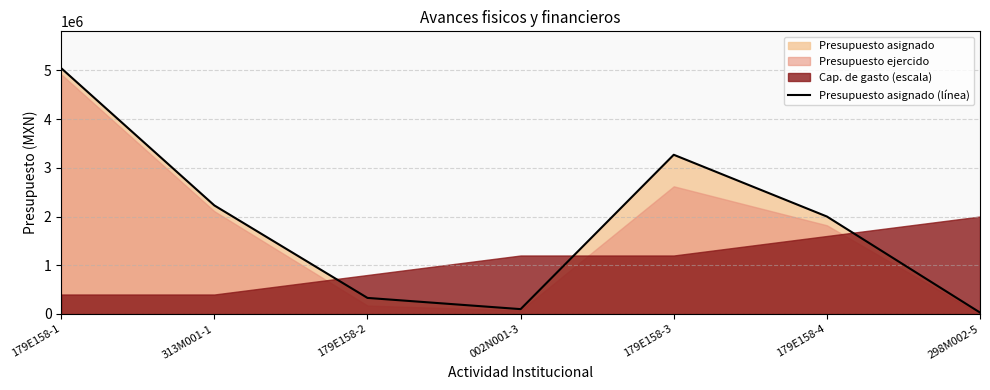

Reading right to left, list all the values displayed in this chart.

298M002-5=30000	179E158-4=2000000	179E158-3=3266740	002N001-3=100000	179E158-2=330000	313M001-1=2227377	179E158-1=5042607